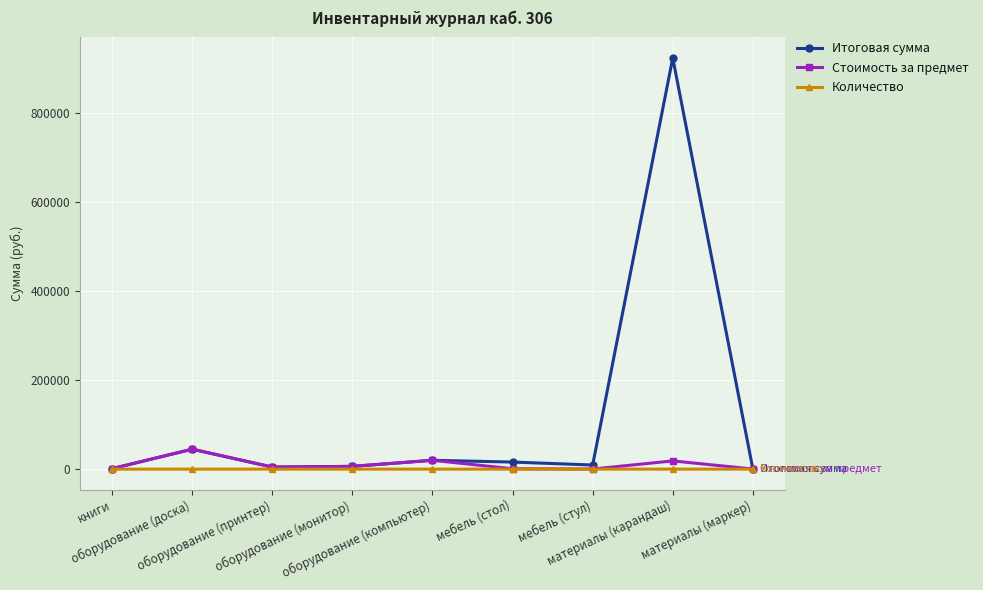

Which series has the largest total across all categories?

Итоговая сумма